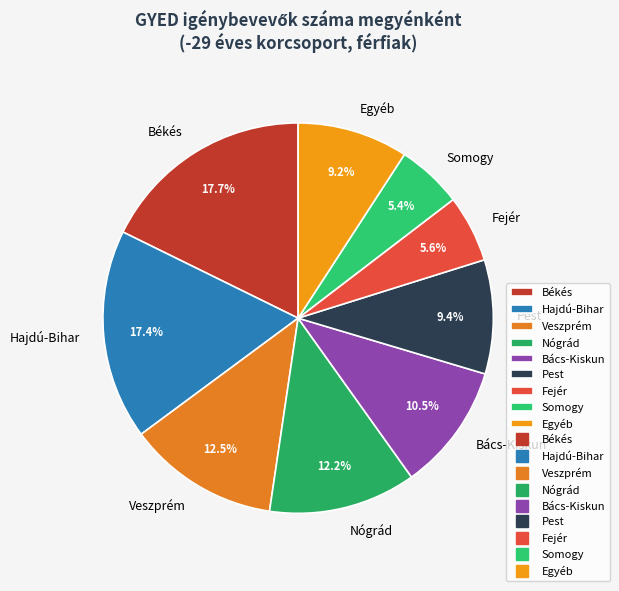

Does any single category account for the majority?

No